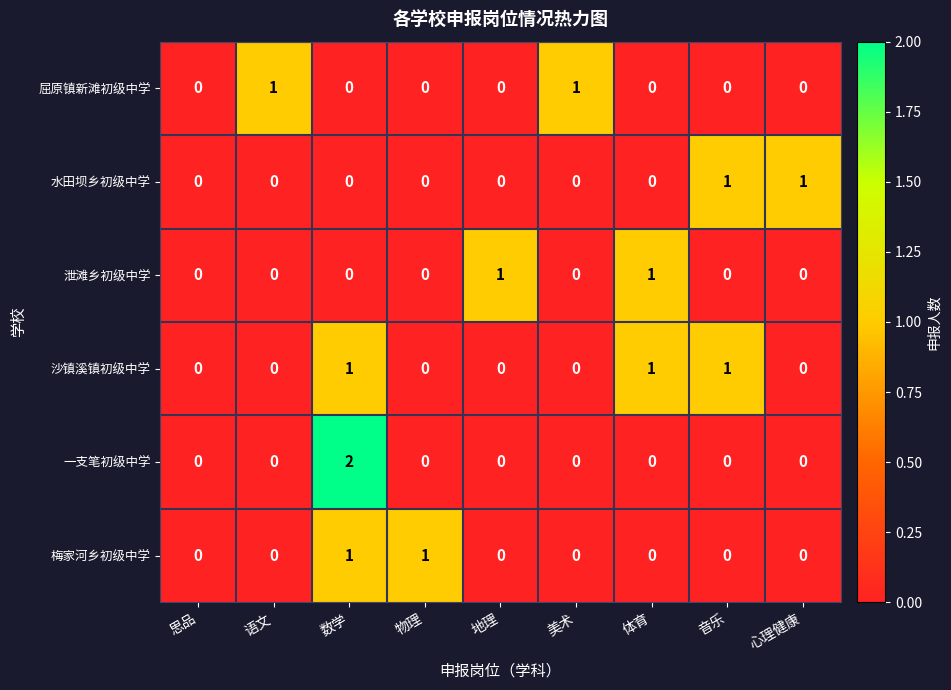

The value of 一支笔初级中学 at 数学 is 3. True or false?

False